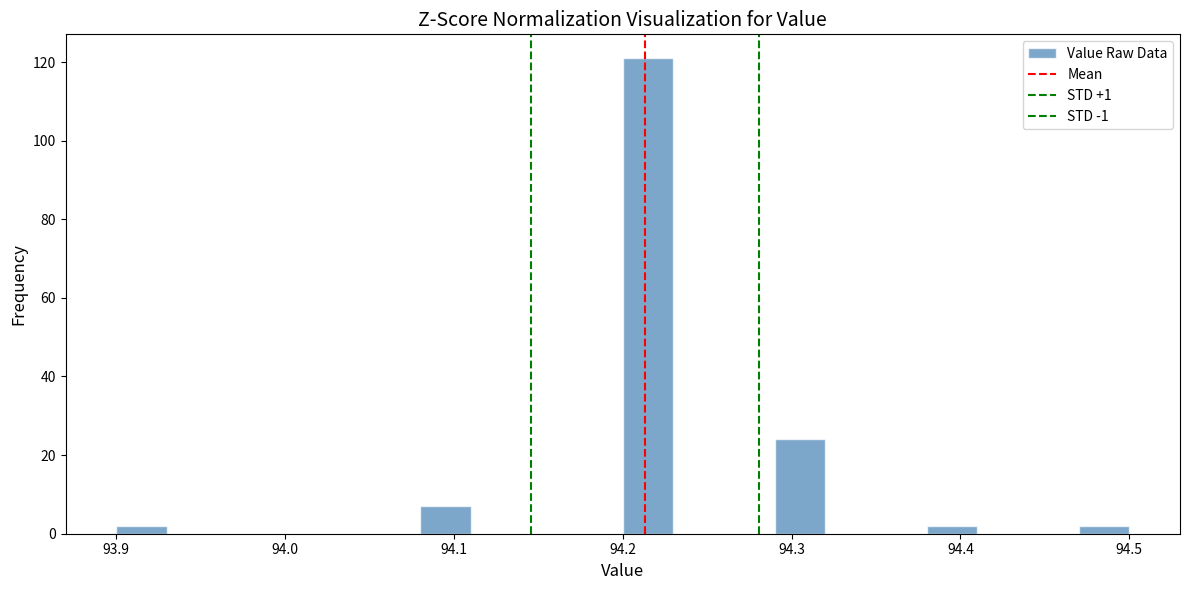

Read against the x-axis, roughly where is the centre of the tallest bar?

94.22